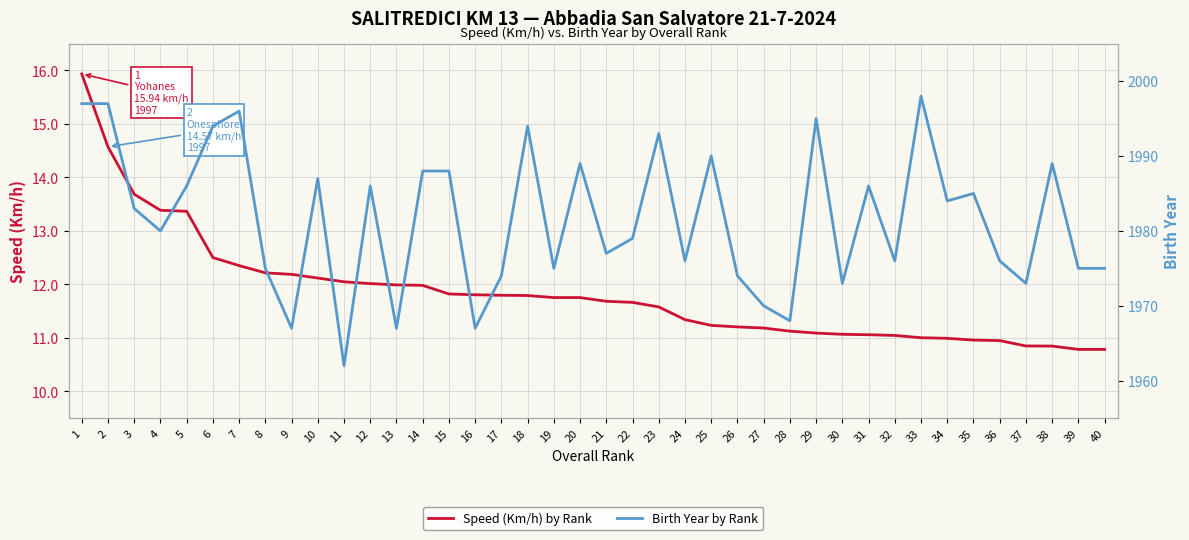

What is the value of the Speed (Km/h) by Rank point at the 28th from the left?

11.1